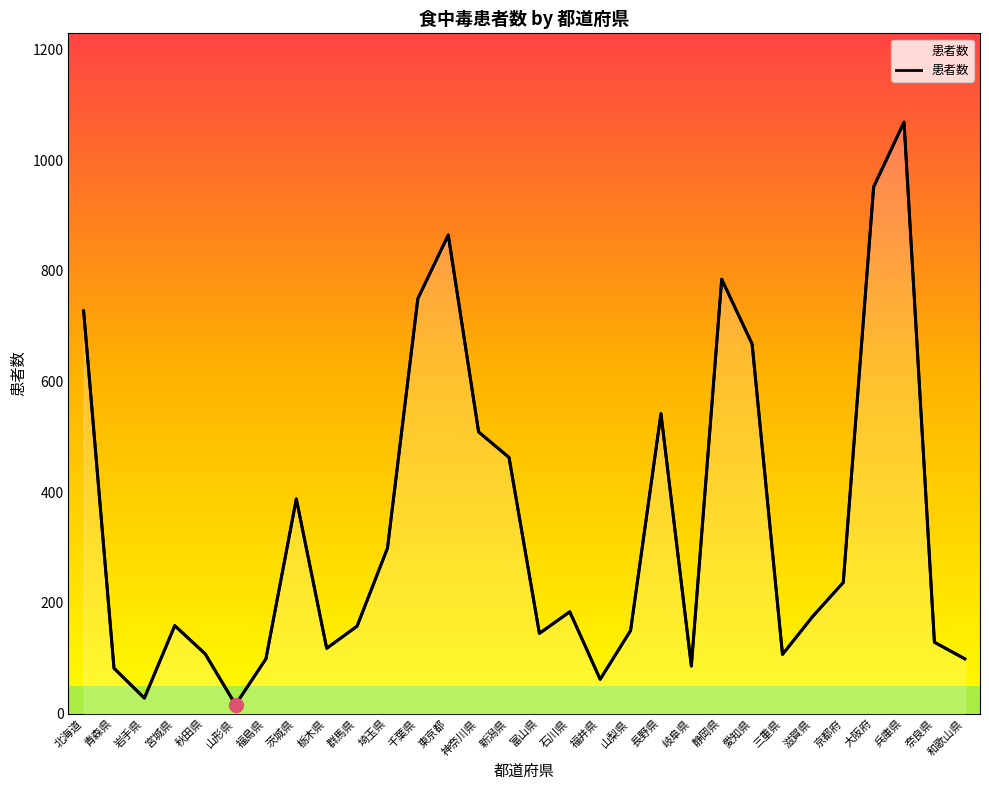

What is the smallest value displayed?

16